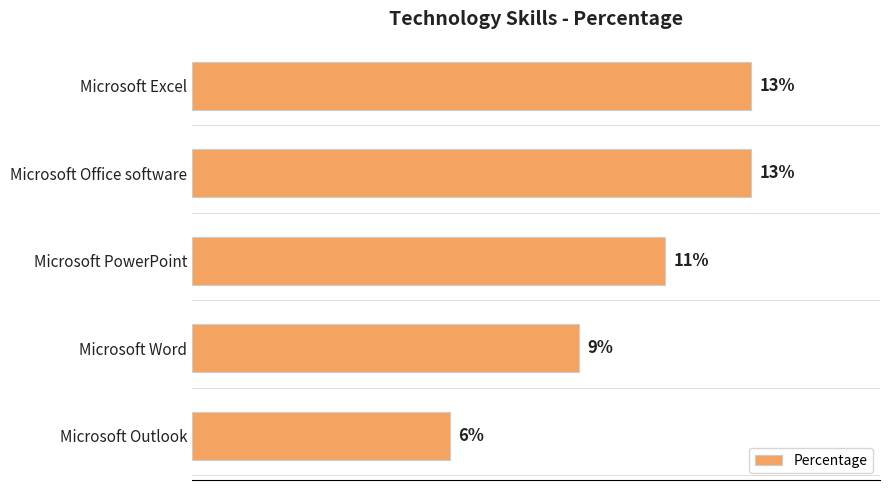

Where is the data nearest to the value 9?

Microsoft Word